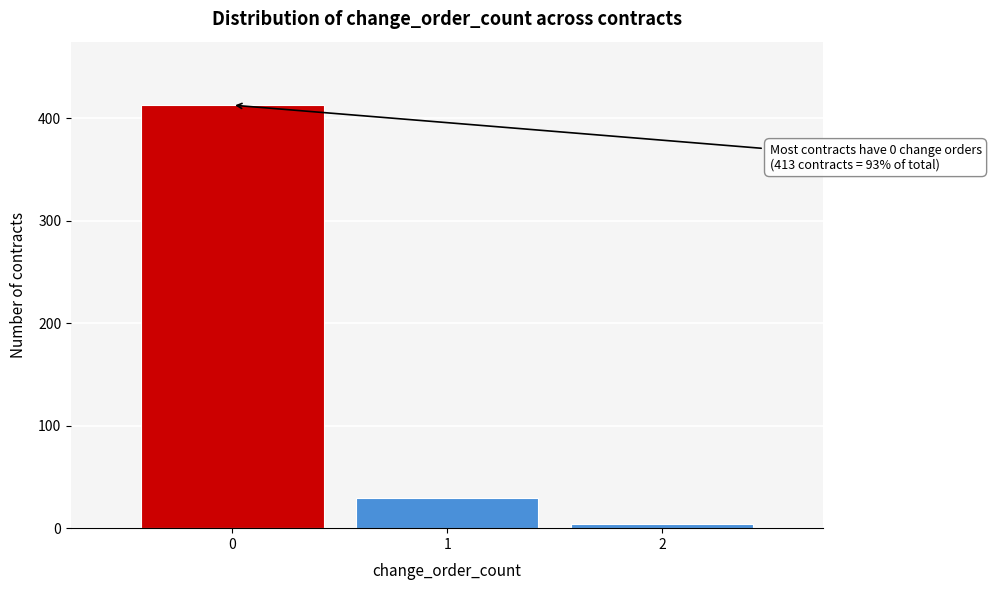

Over which range of the x-axis is the bar tallest?

-0.5 to 0.5